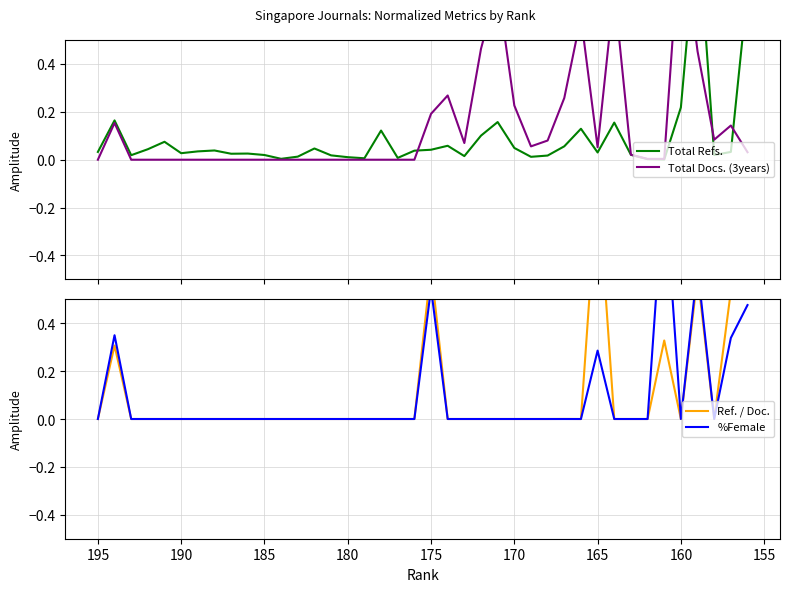

True or false: %Female has more than 2 interior local peaks.

True